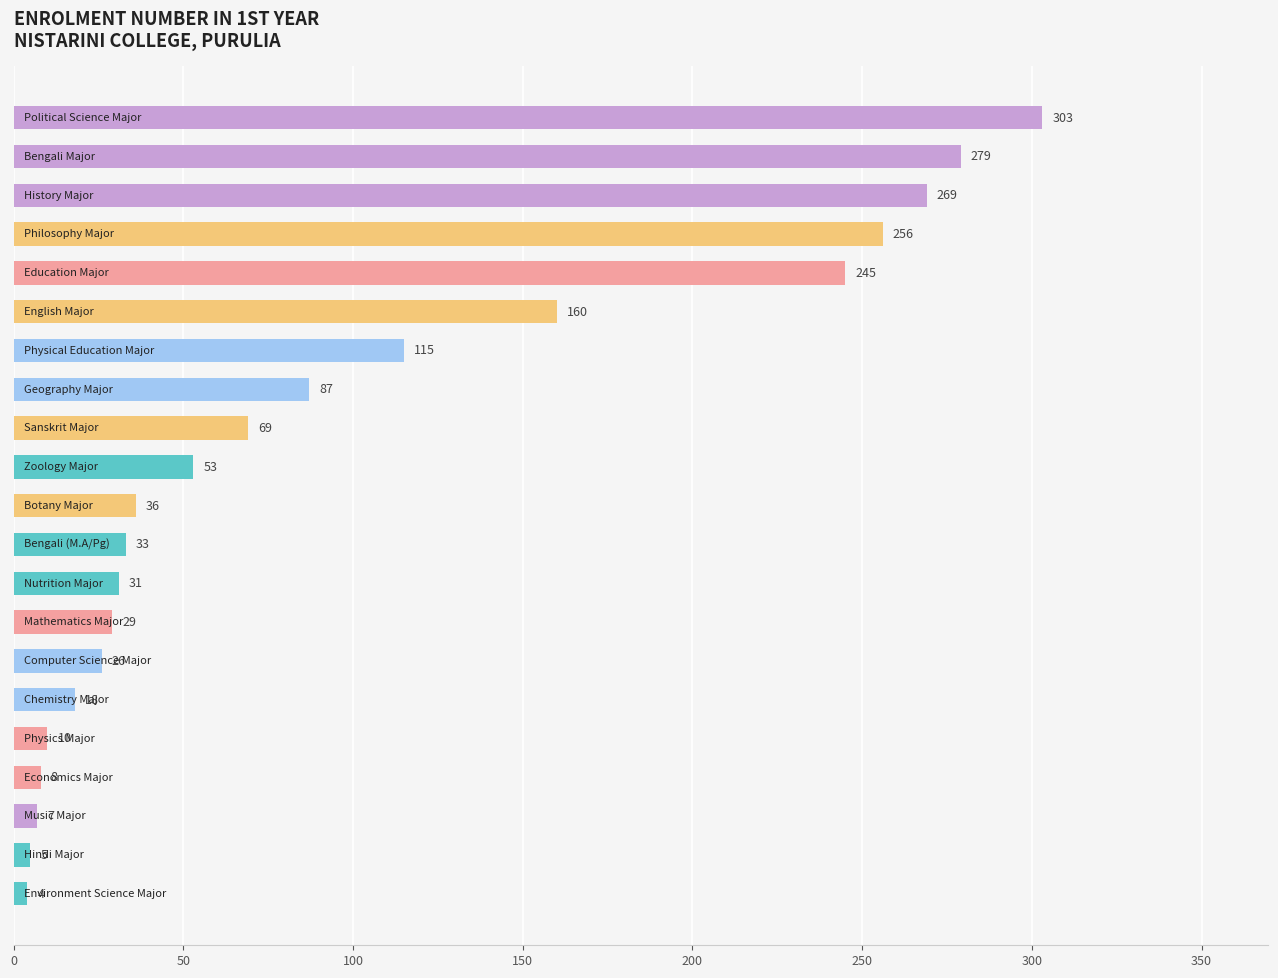

What is the value of the 9th bar from the top?

69